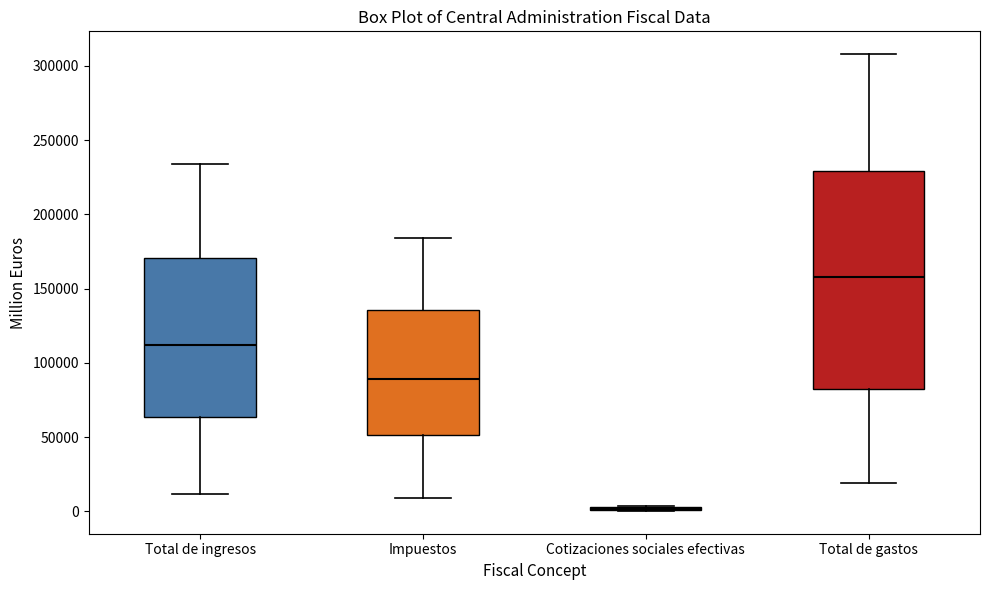

Reading left to right, read every box against the y-axis: the position of its median line, the range the box covers, and the ends of its whiskers. The values are not printed on the chart, so give them approximately, as read against the axis.

Total de ingresos: median 110000, box 65000 to 170000, whiskers 10000 to 235000
Impuestos: median 90000, box 50000 to 135000, whiskers 10000 to 185000
Cotizaciones sociales efectivas: box collapsed to a line at 0, whiskers 0 to 5000
Total de gastos: median 160000, box 85000 to 230000, whiskers 20000 to 310000